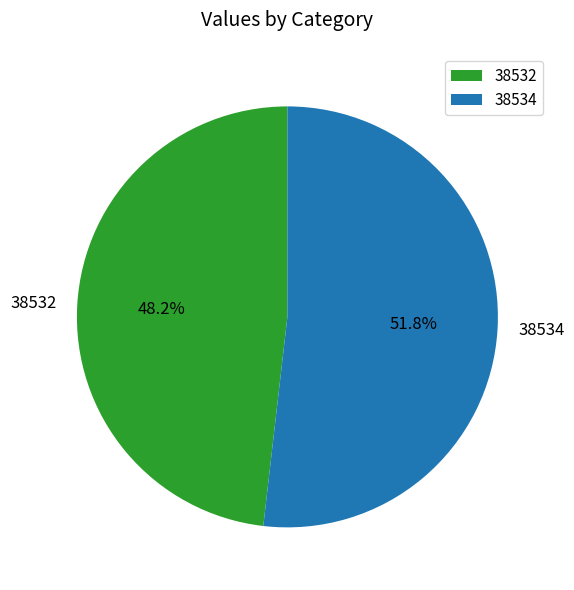

To the nearest percent, what percentage of the pie is 38534?

52%